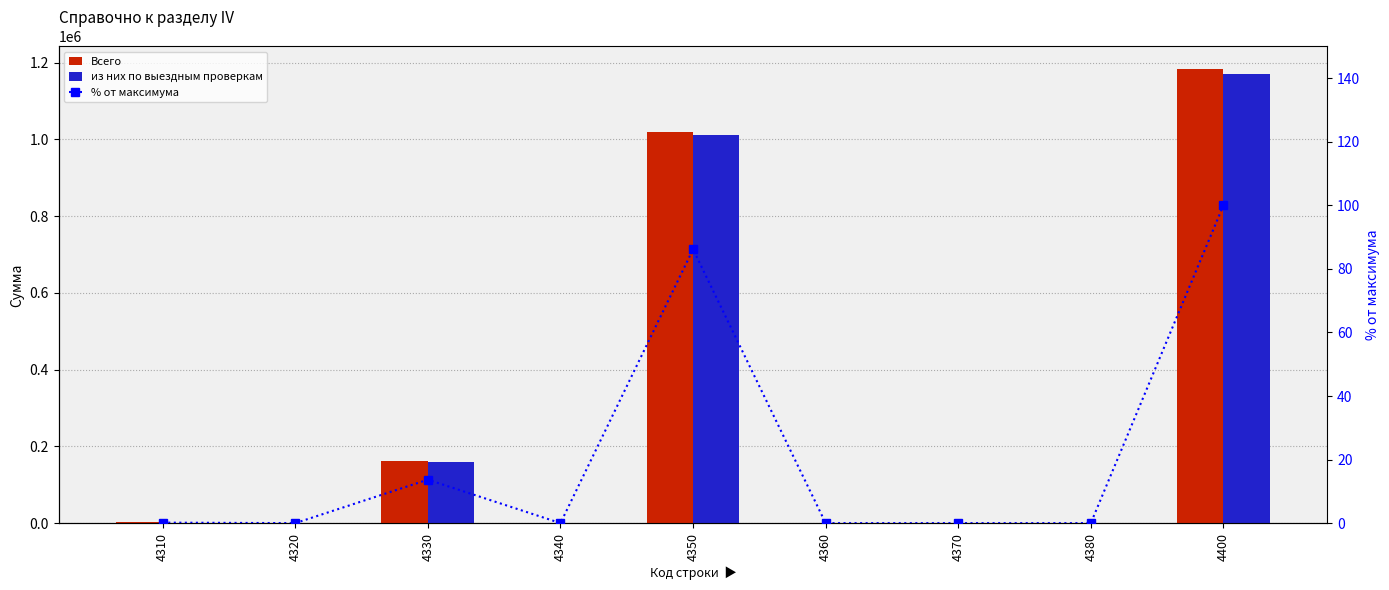

What is the greatest value displayed?

1183195.0